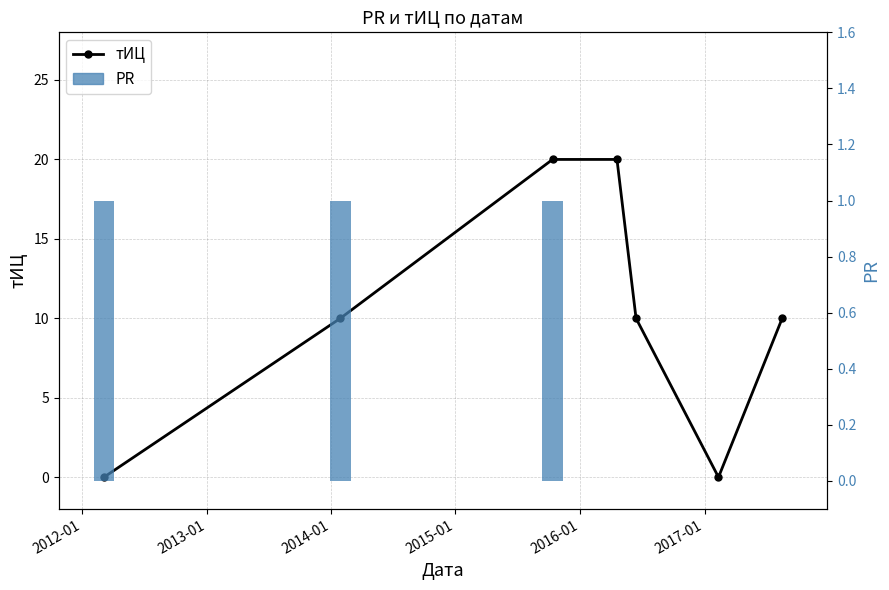

Rank the series by their average value, from highest to lowest.

тИЦ, PR